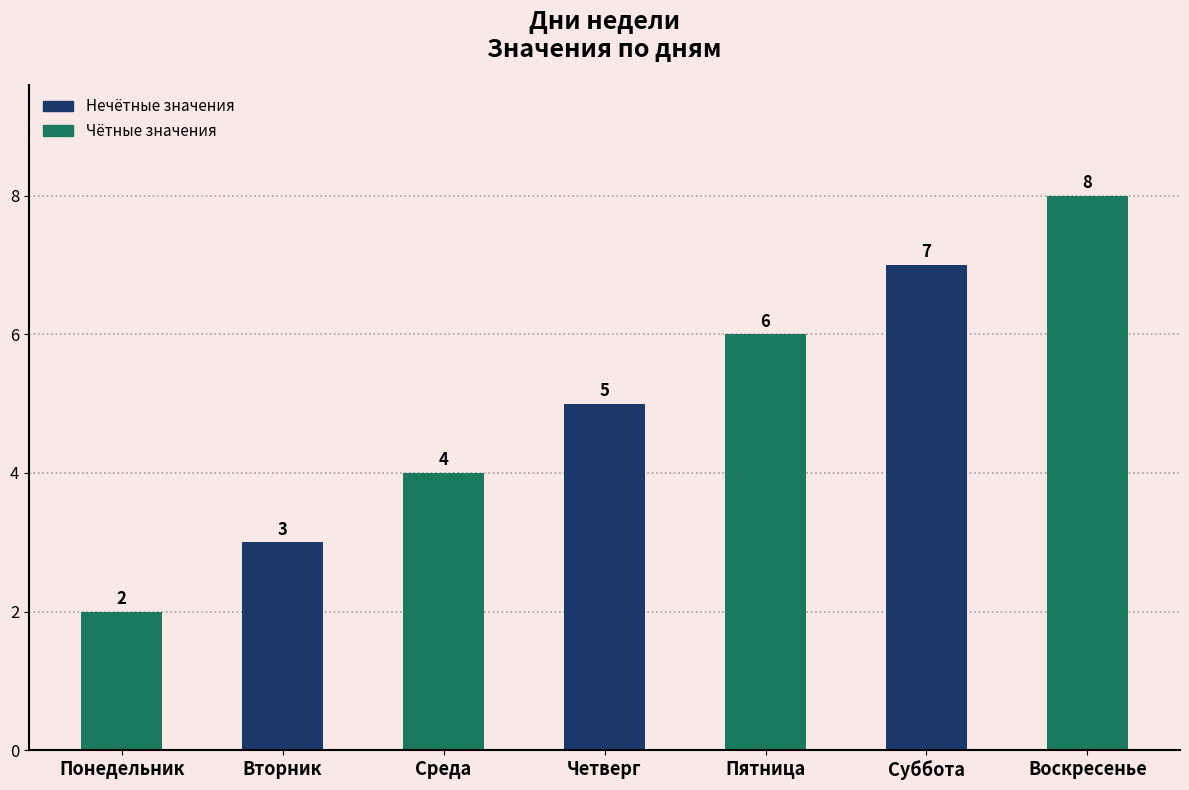

Is it true that the value at Четверг is 5?

True